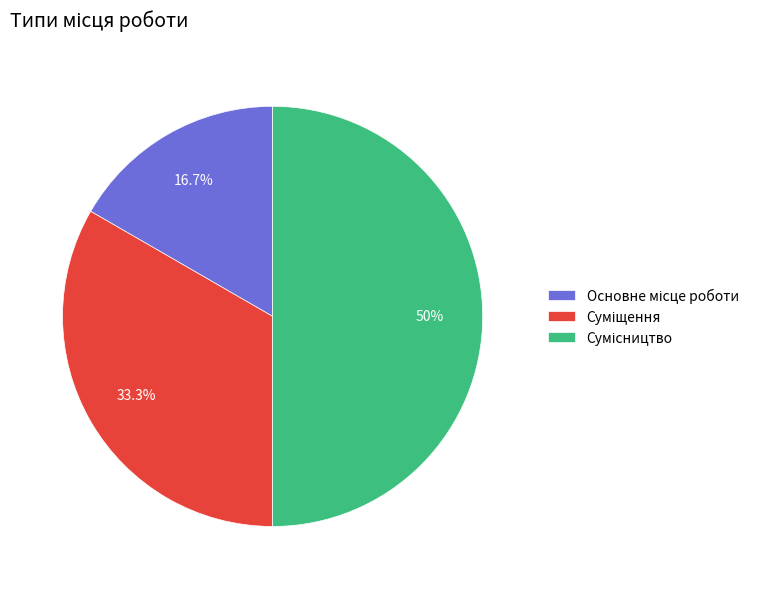

What is the ratio of the value at Сумісництво to the value at Основне місце роботи?

3.0